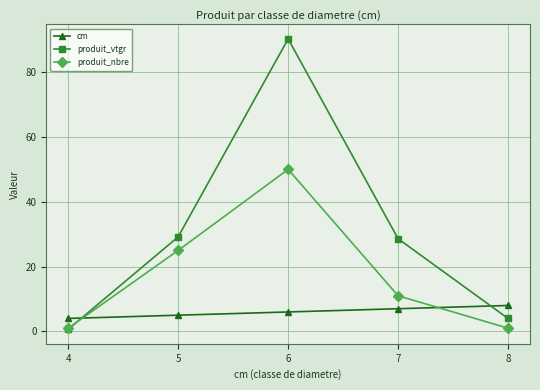

List the series in order of their overall mean, lowest first.

cm, produit_nbre, produit_vtgr